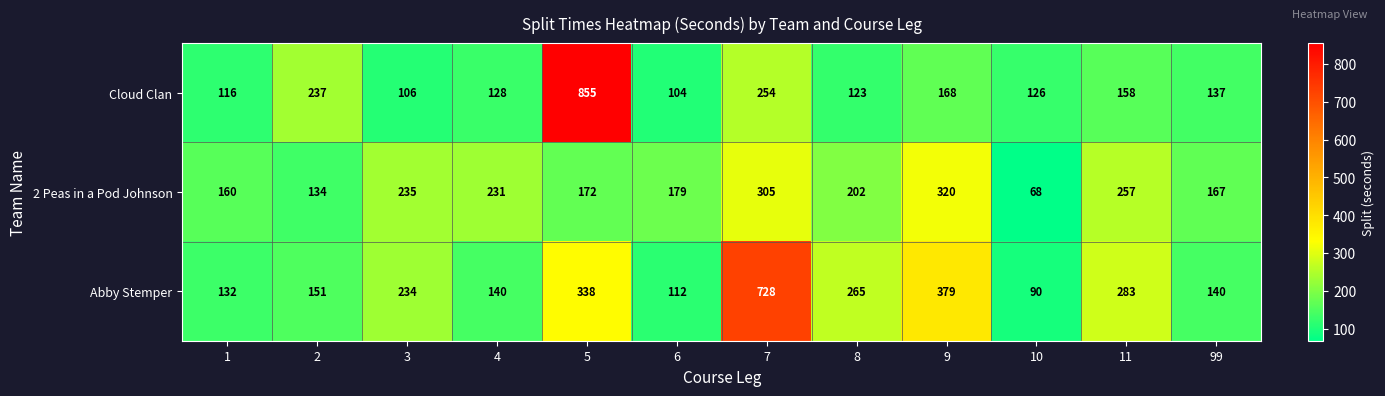

The Cloud Clan series shows 143 at 2. True or false?

False